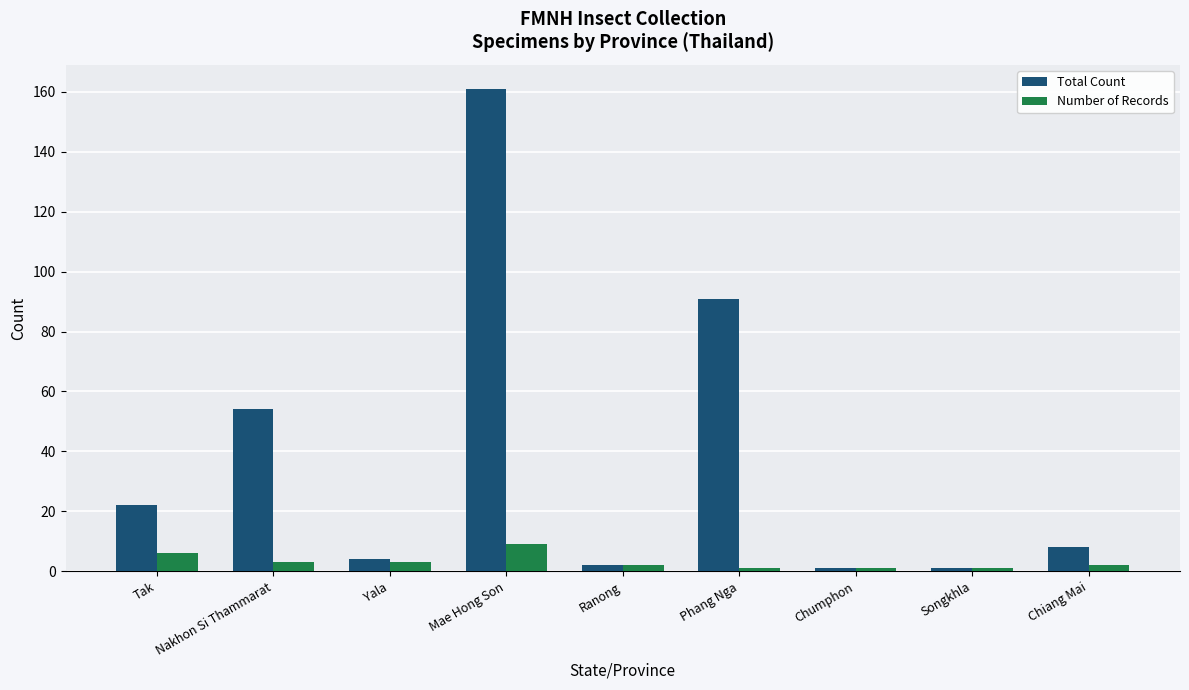

What is the label of the 7th bar from the right?

Yala